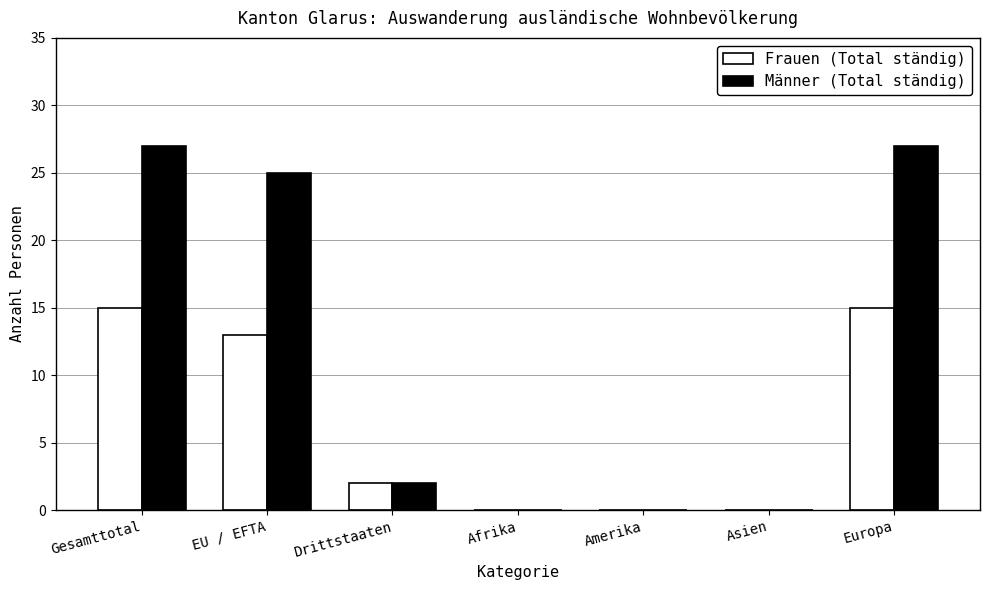

How many series are shown in this chart?

2